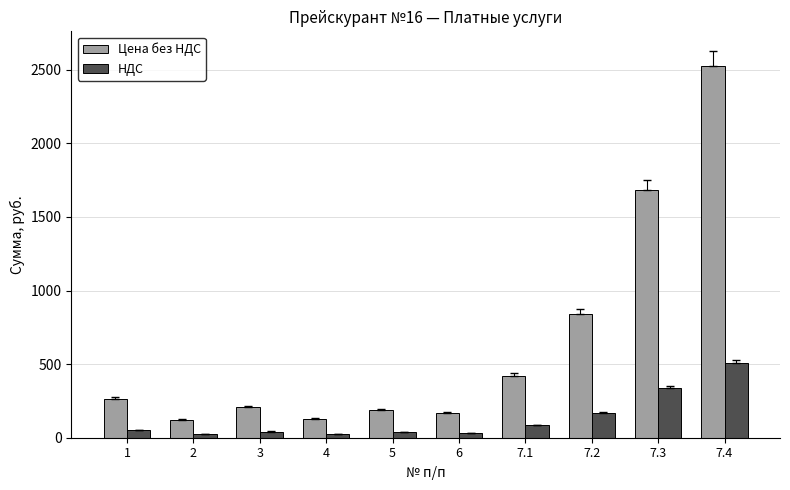

At which category is the sum across all series the highest?

7.4